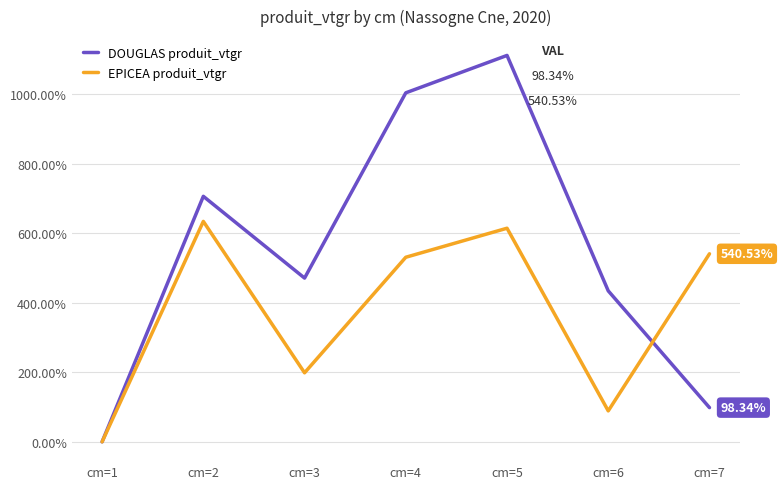

What is the total value across all series at cm=5?

1724.8